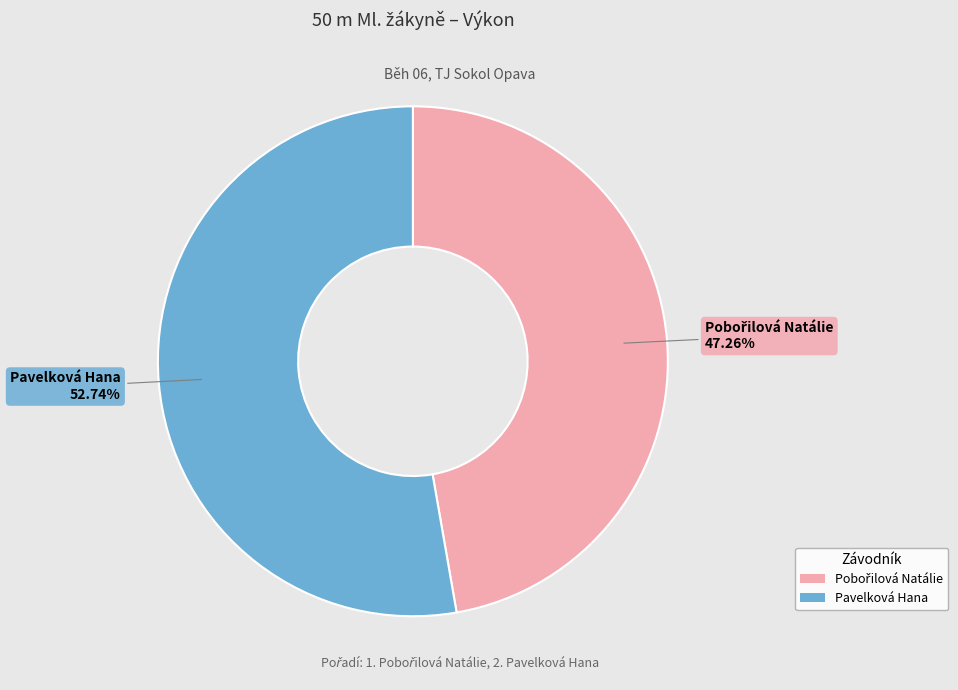

What is the majority slice?

Pavelková Hana